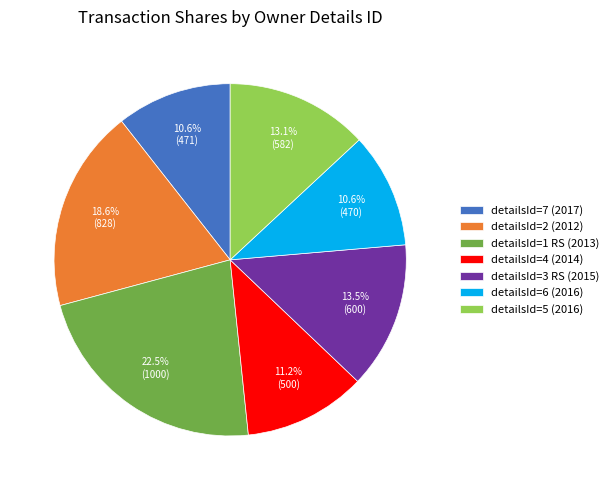

Does any single category account for the majority?

No